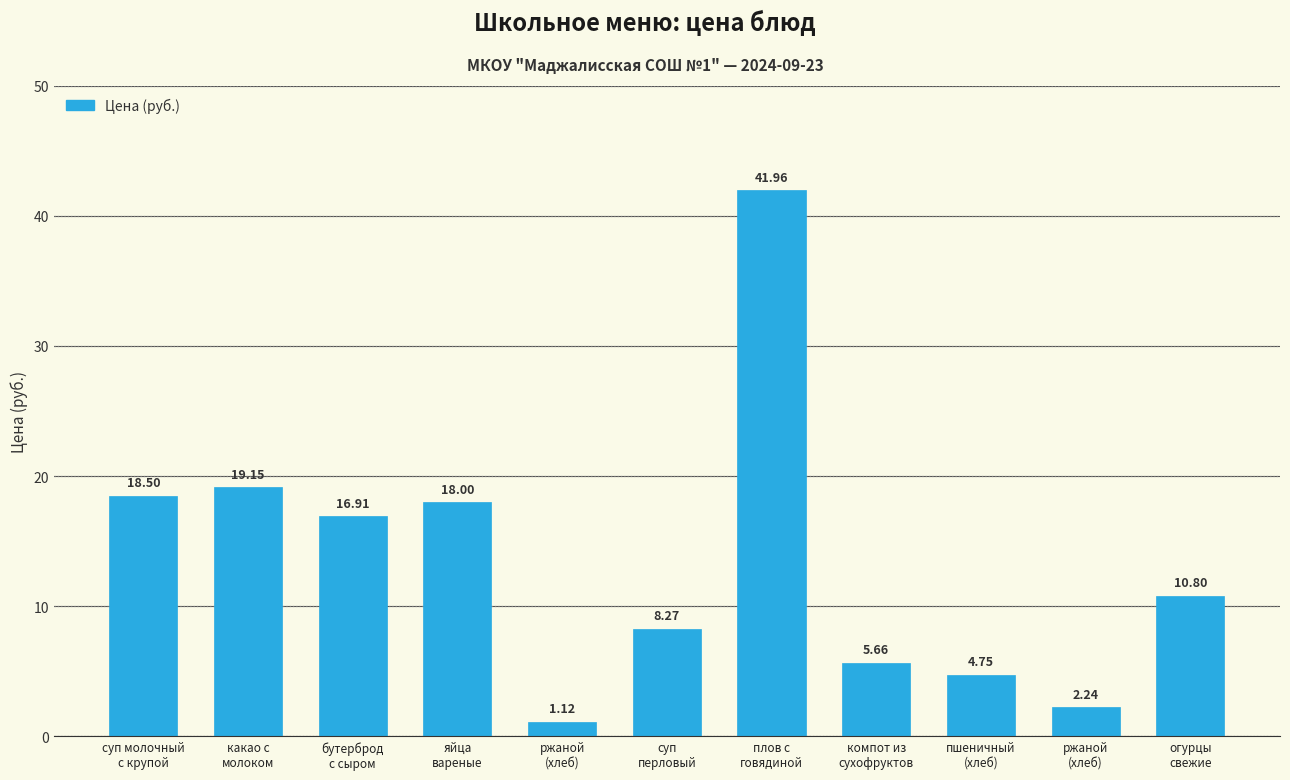

How many bars are there in total?

11